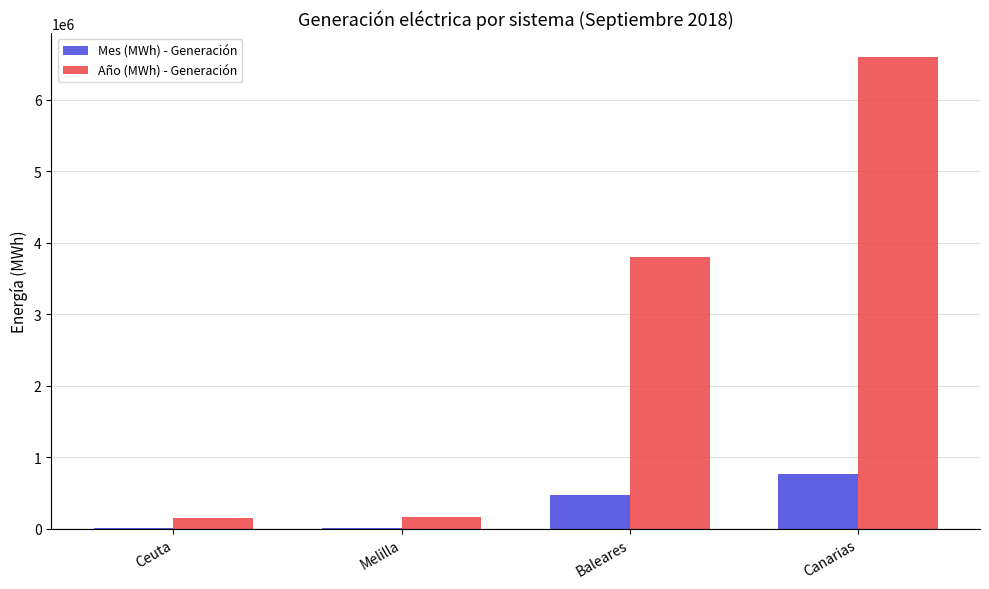

Where is Mes (MWh) - Generación nearest to the value 391451?

Baleares